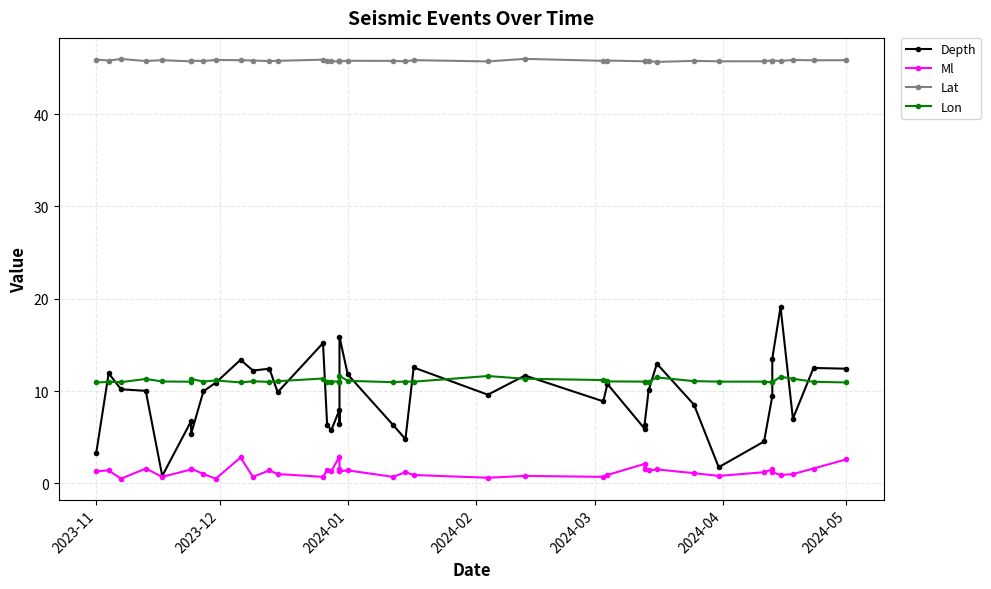

What is the average value of the Lon series?

11.1